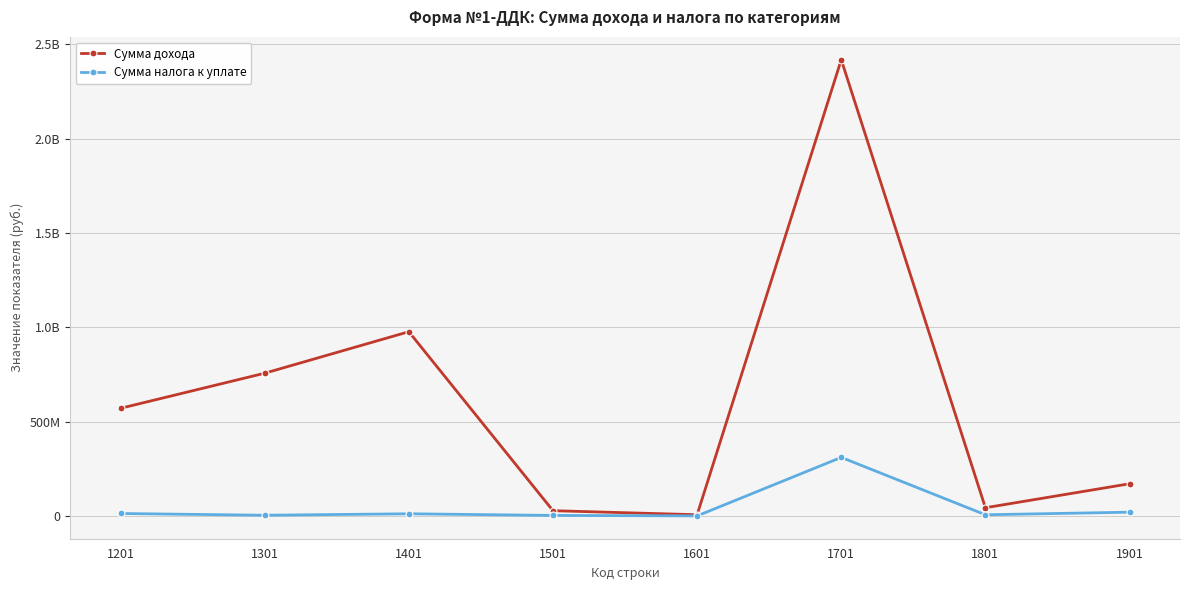

What is the difference between the maximum and minimum values in the Сумма налога к уплате series?

310206497